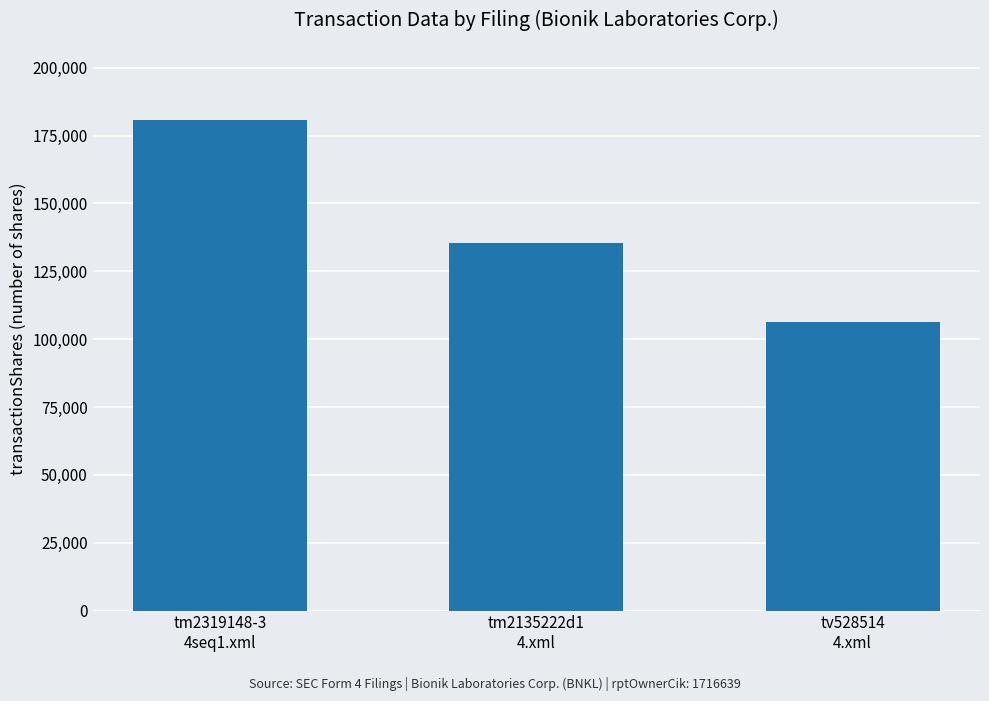

List the labels in order of value, smallest first.

tv528514
4.xml, tm2135222d1
4.xml, tm2319148-3
4seq1.xml